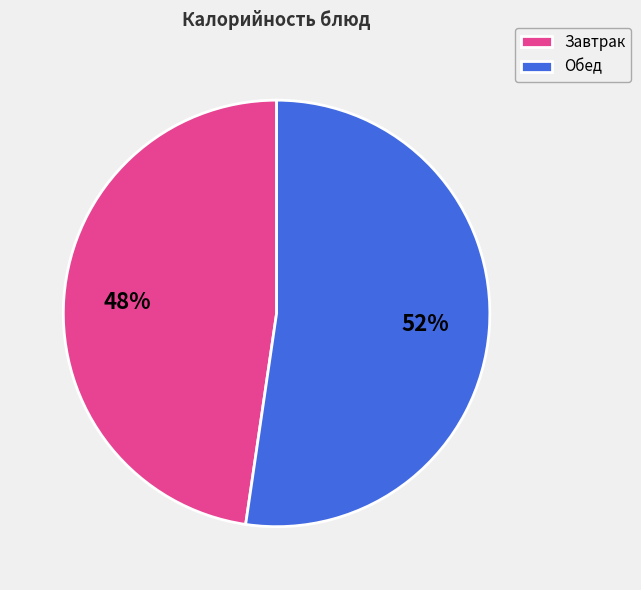

The Завтрак slice represents 60% of the pie. True or false?

False